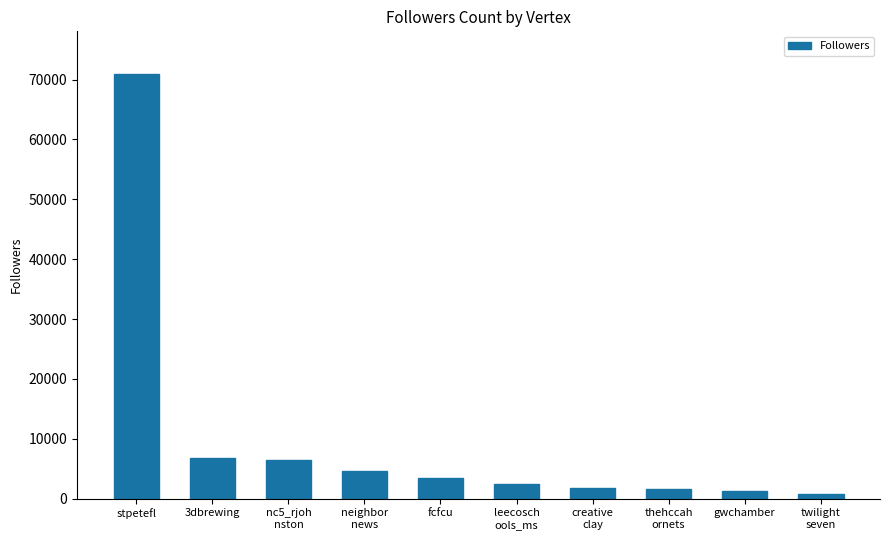

What is the difference between the maximum and minimum values?

70093